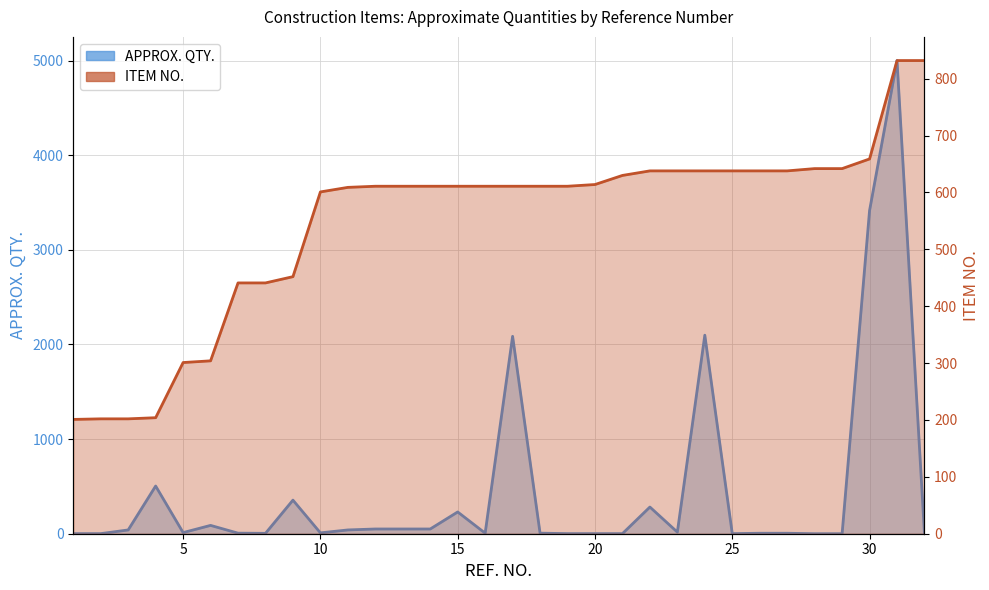

What is the average value of the ITEM NO. series?

547.7